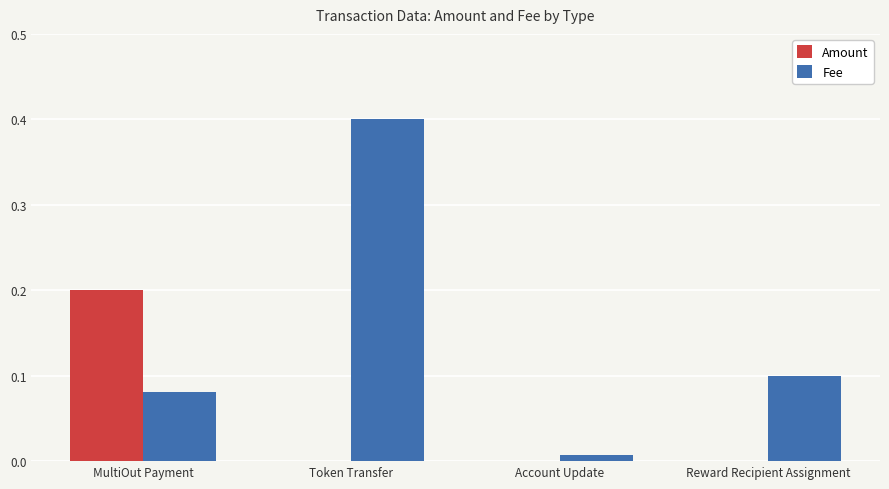

Is the value of Amount at Account Update greater than the value of Fee at MultiOut Payment?

No